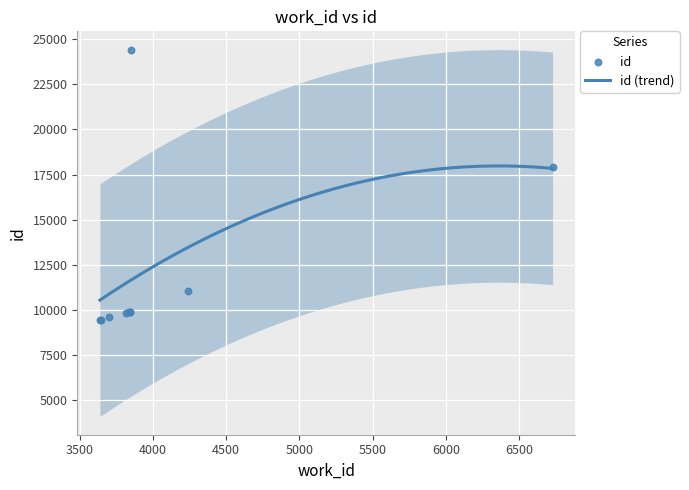

At which category is the sum across all series the highest?

3853